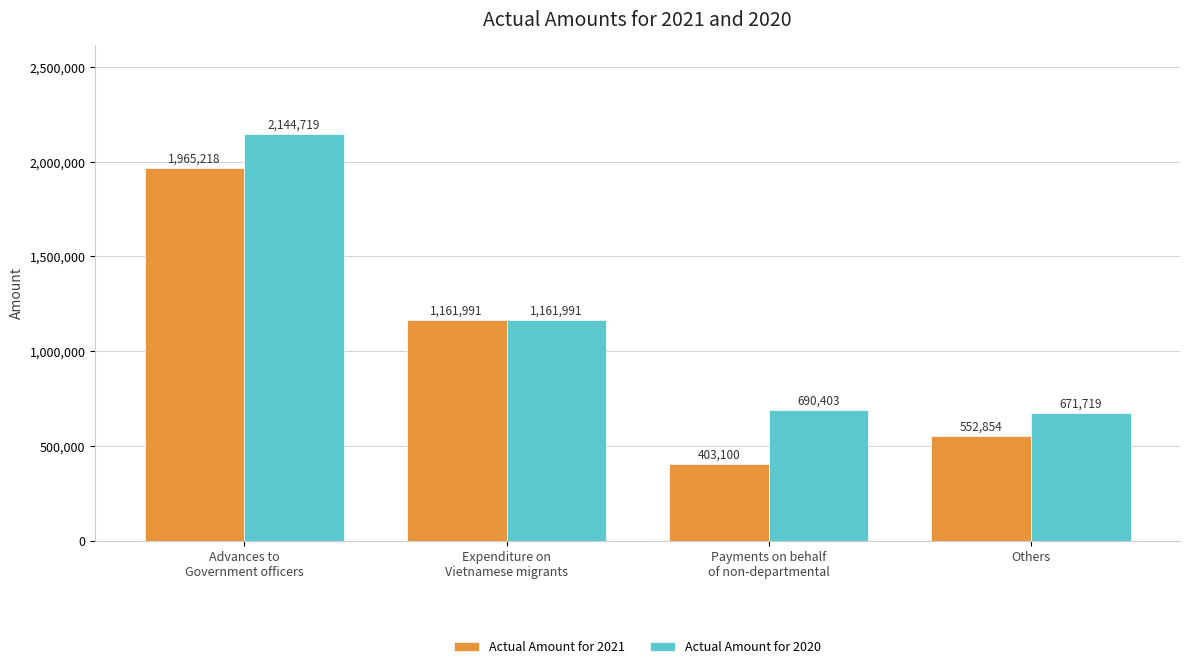

What is the difference between the second highest and second lowest values in the Actual Amount for 2020 series?

471588